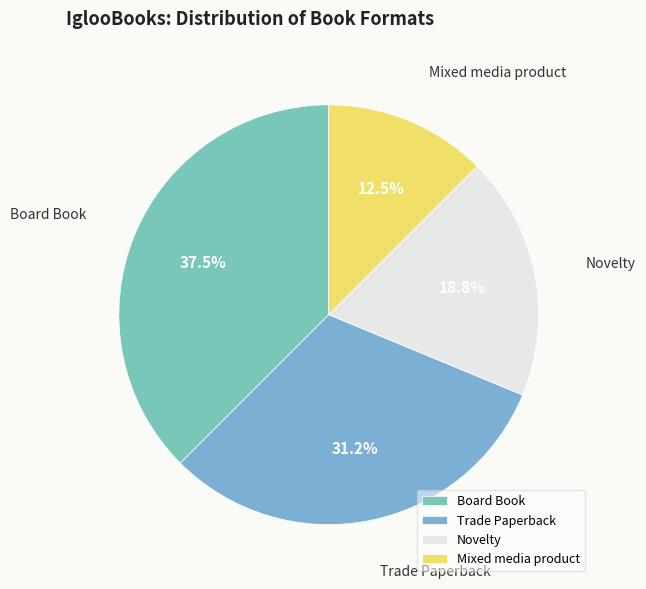

To the nearest percent, what is the combined percentage of Mixed media product and Trade Paperback?

44%